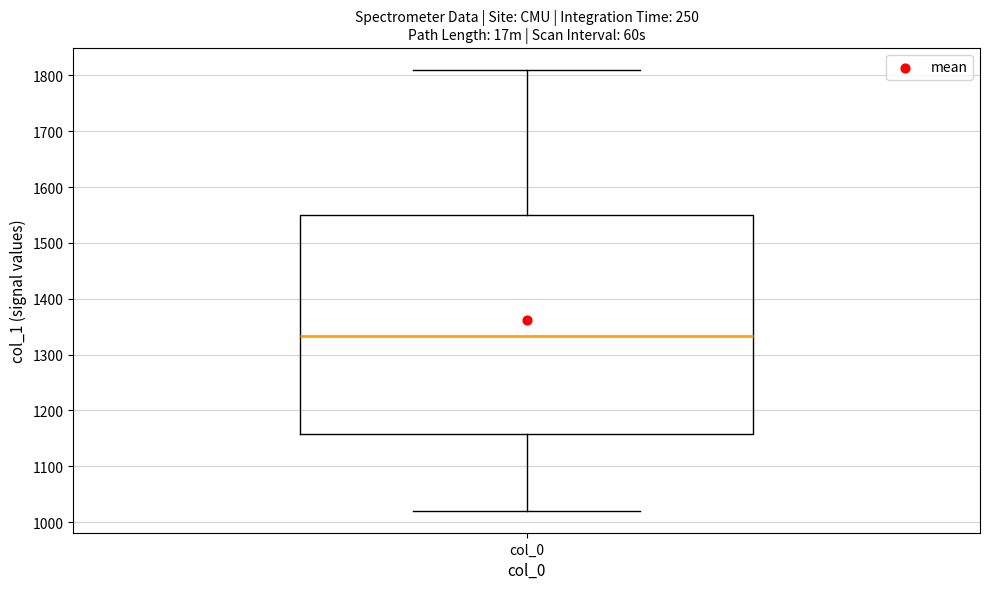

Read this box plot against the y-axis: the position of the median line, the range covered by the box, and the ends of both whiskers. The values are not printed on the chart, so give them approximately, as read against the axis.

median 1330, box 1160 to 1550, whiskers 1020 to 1810